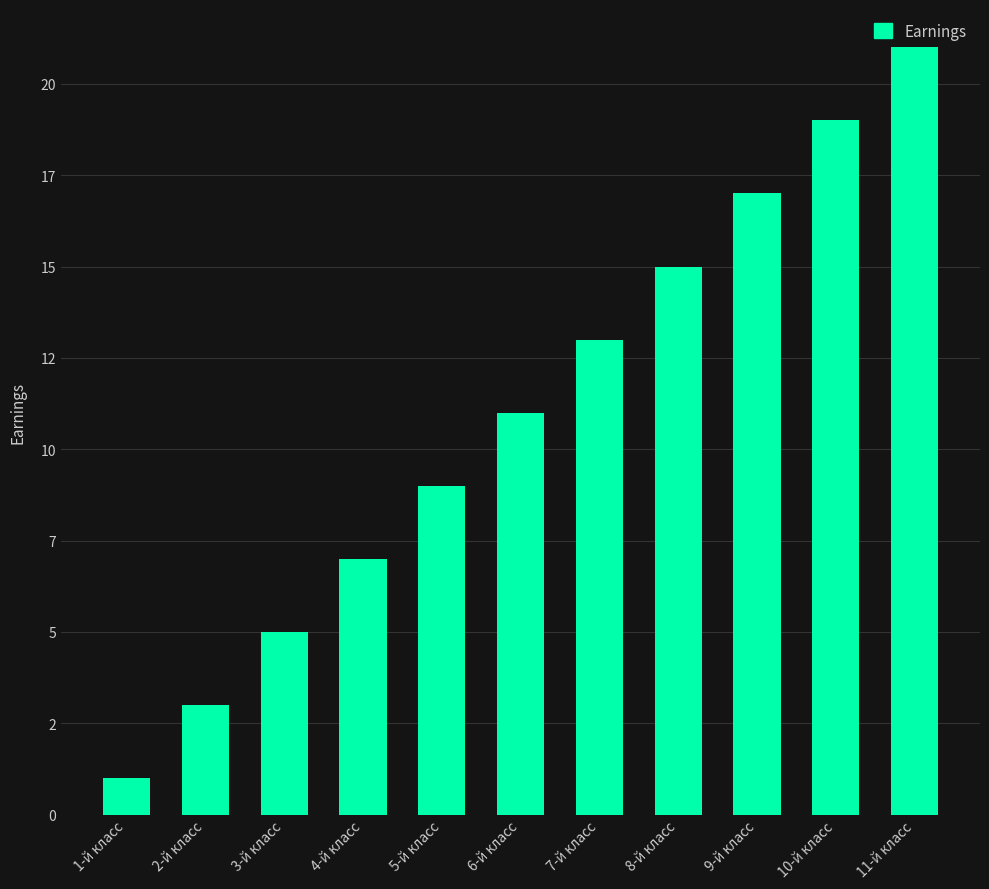

What is the difference between the second highest and second lowest values?

16